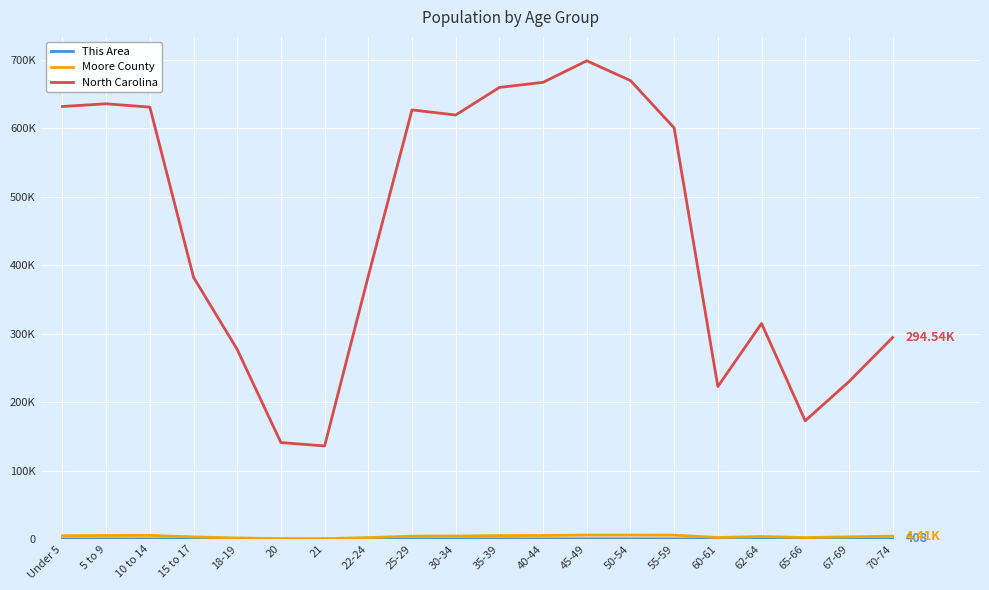

Where is North Carolina nearest to the value 417461?

22-24